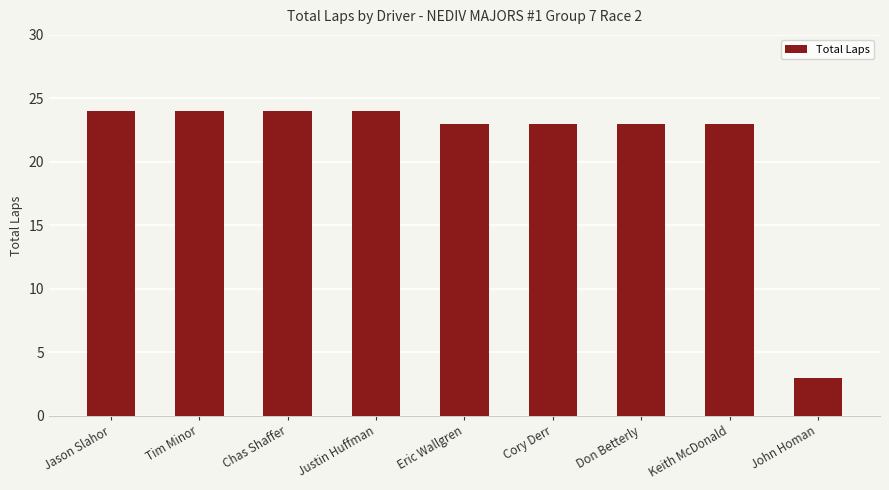

What is the minimum value shown in the chart?

3